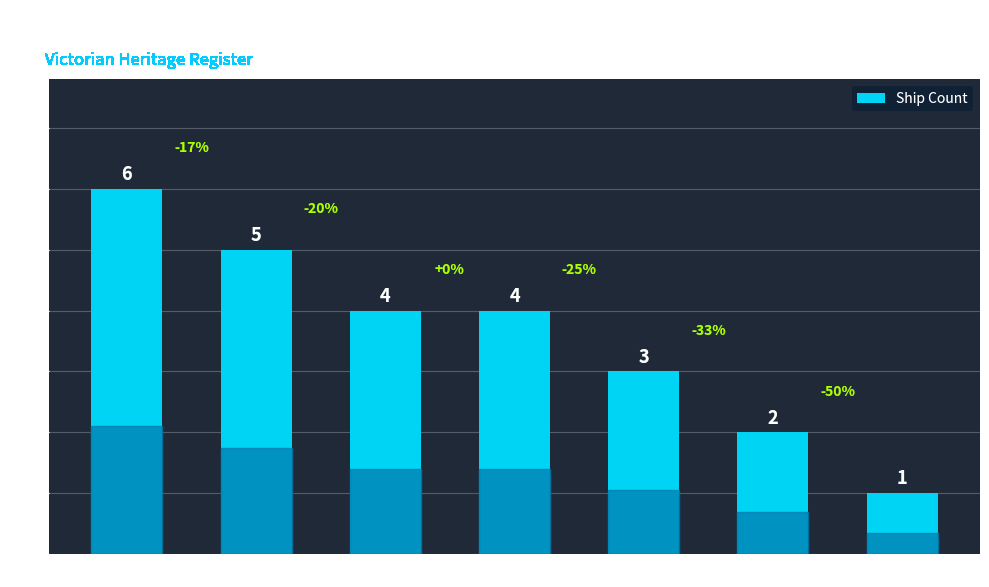

What is the label of the 6th bar from the right?

Bass Strait